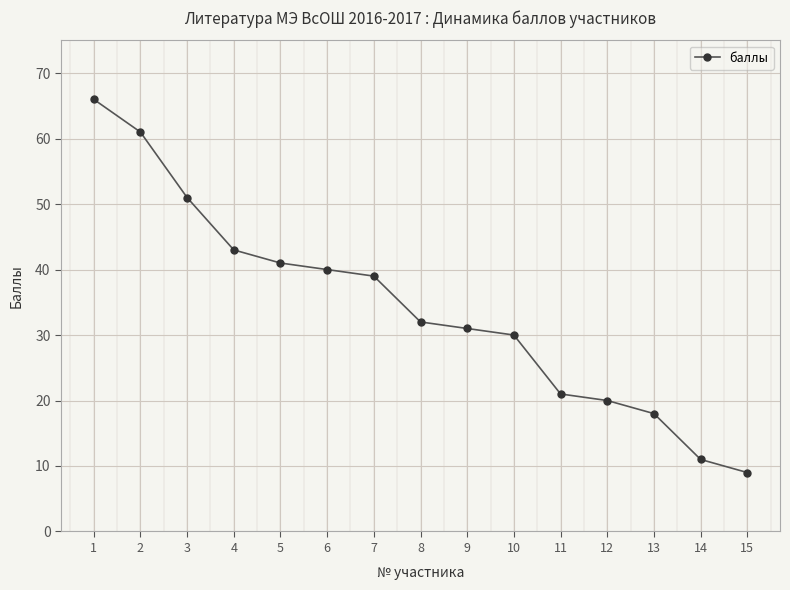

At which label is the value closest to 37?

7